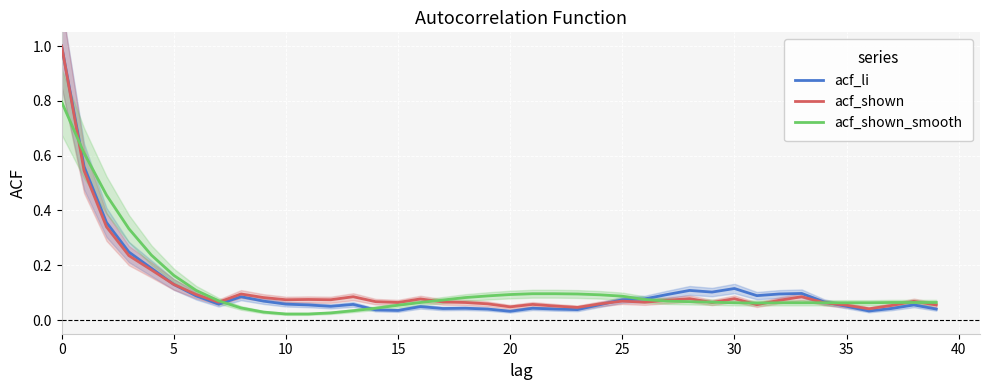

How many times do acf_shown_smooth and acf_li cross each other?

5